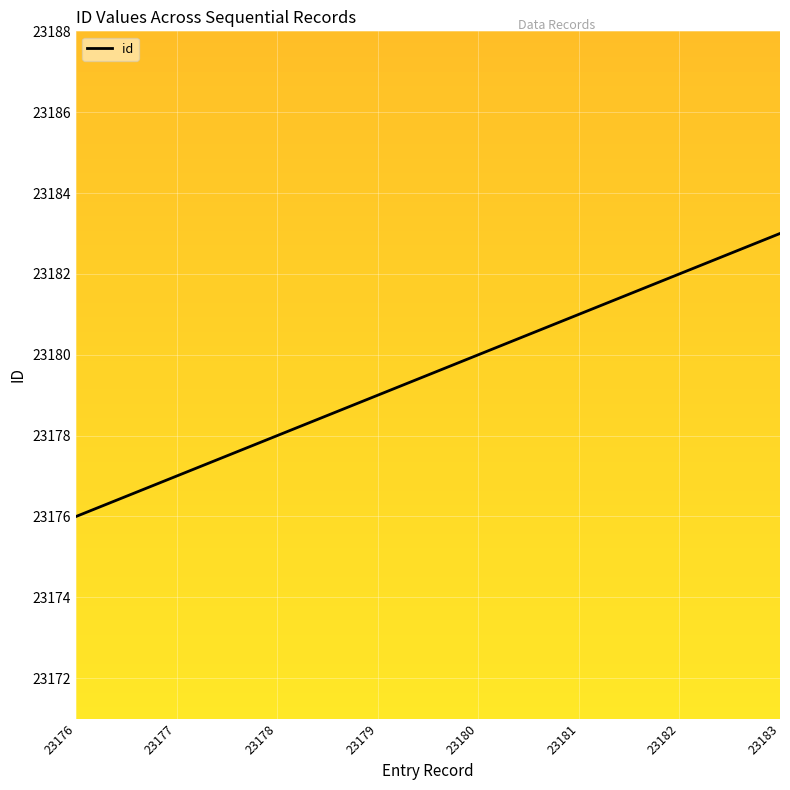

What is the maximum value shown in the chart?

23183